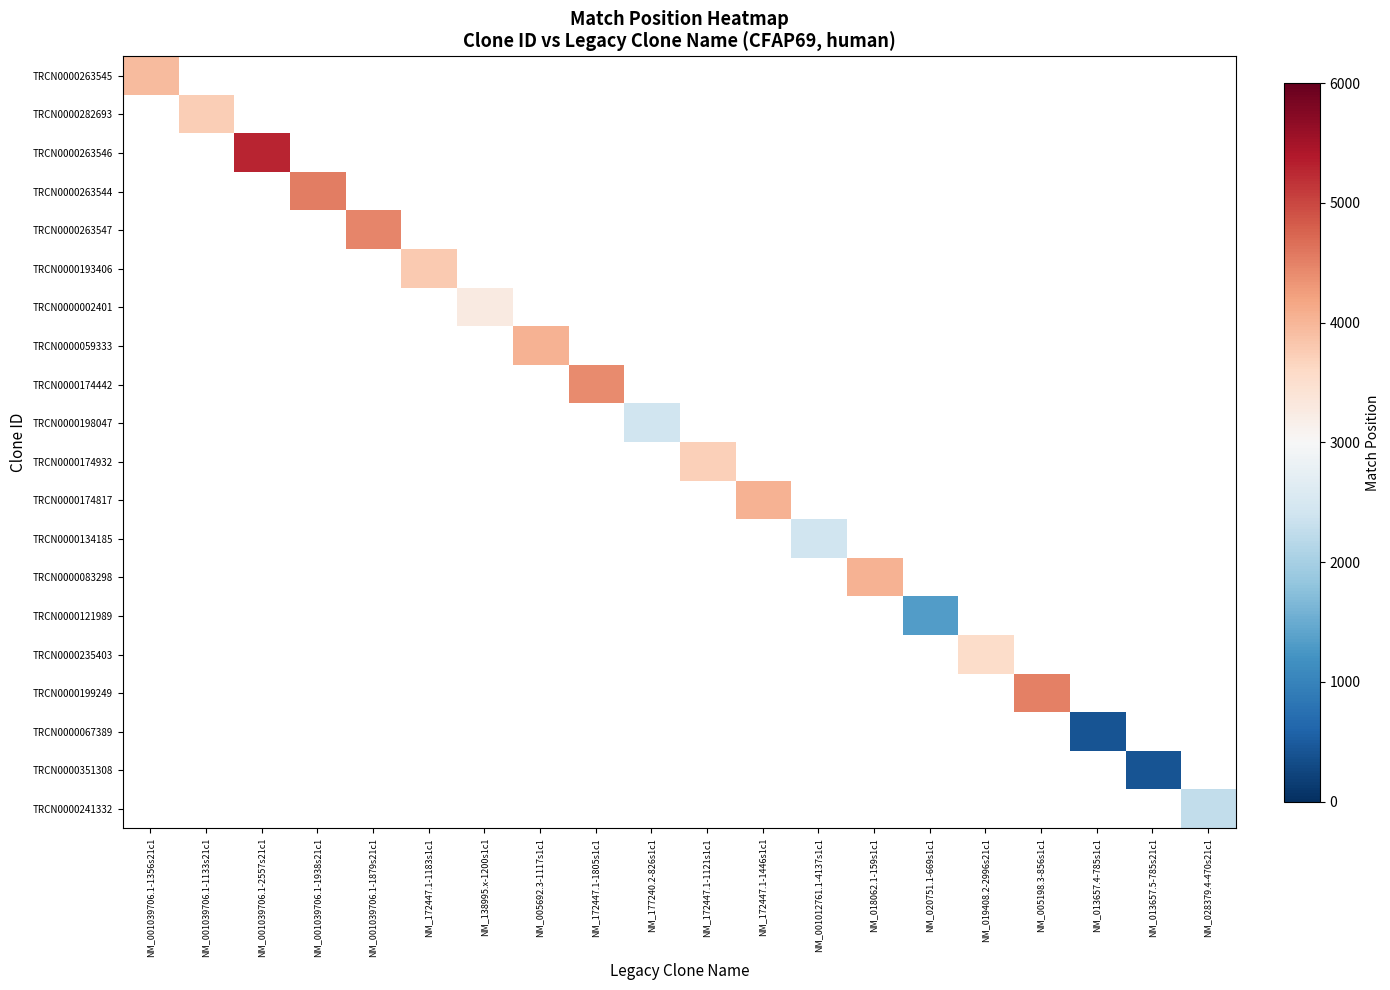

At how many categories does at least one series exceed 4360?

5